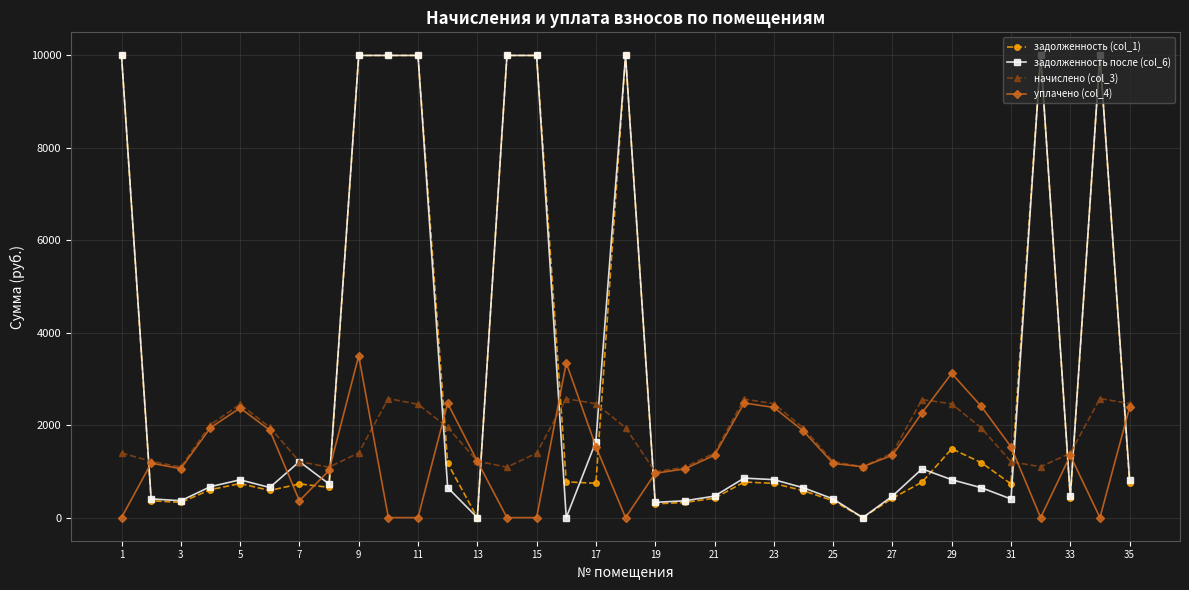

True or false: задолженность (col_1) and начислено (col_3) cross at least once.

True